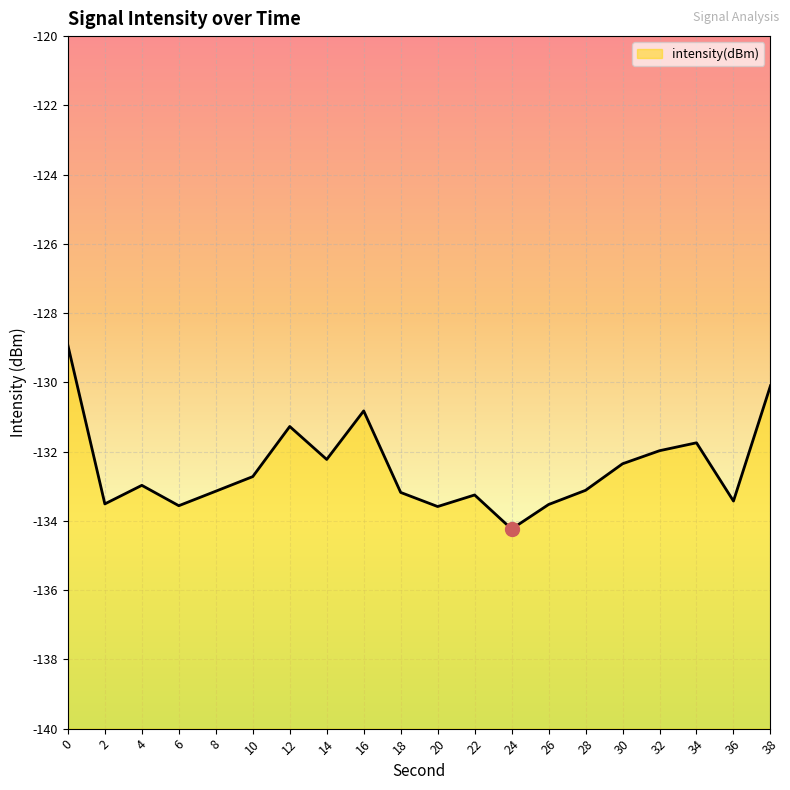

What is the average value?

-132.5